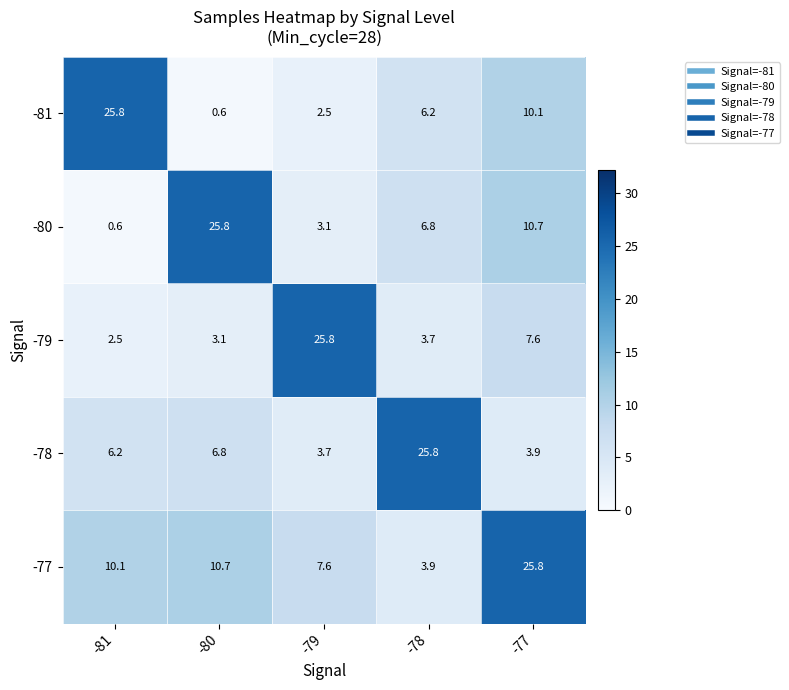

Reading right to left, list all the values displayed in this chart.

-81: 10.1	6.2	2.5	0.6	25.8
-80: 10.7	6.8	3.1	25.8	0.6
-79: 7.6	3.7	25.8	3.1	2.5
-78: 3.9	25.8	3.7	6.8	6.2
-77: 25.8	3.9	7.6	10.7	10.1